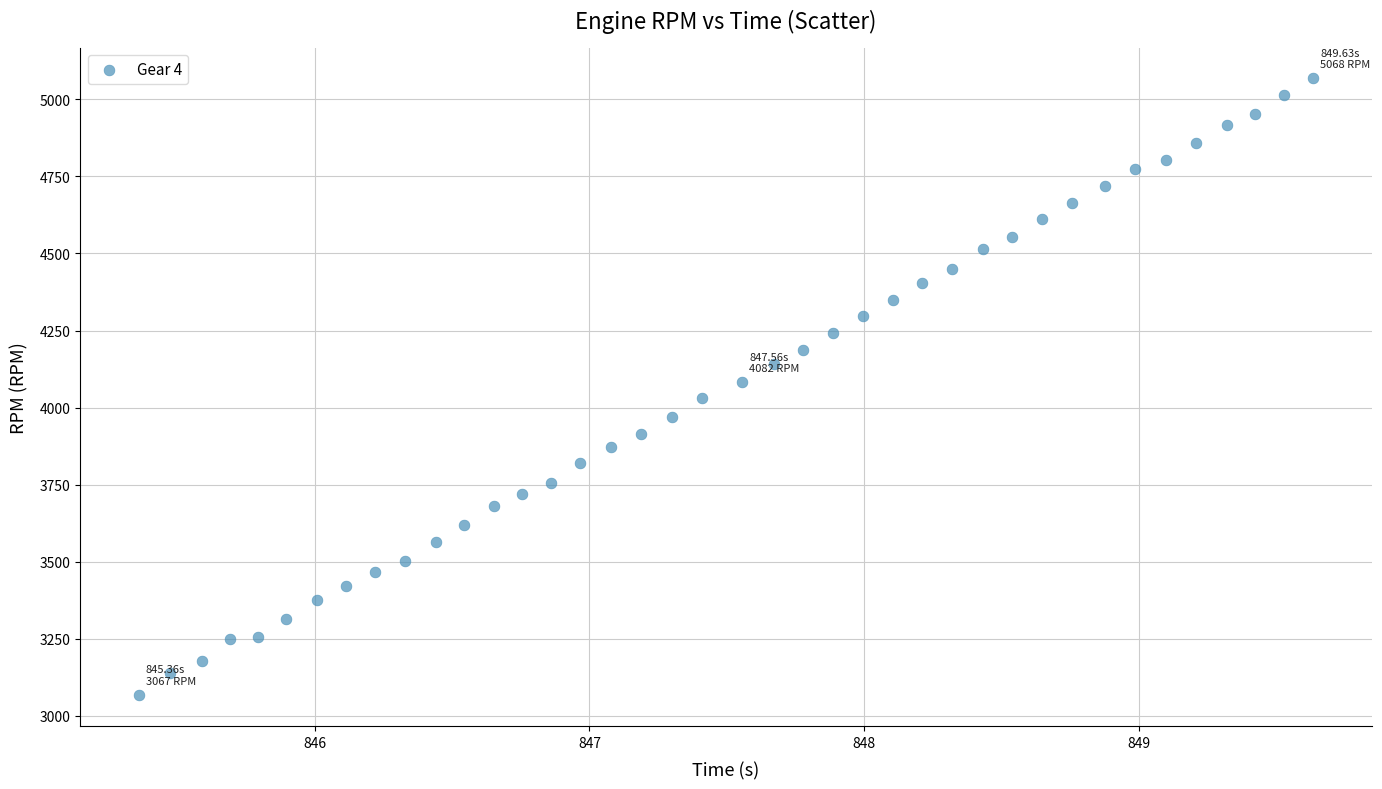

What is the range of Y values (max minus min)?

2001